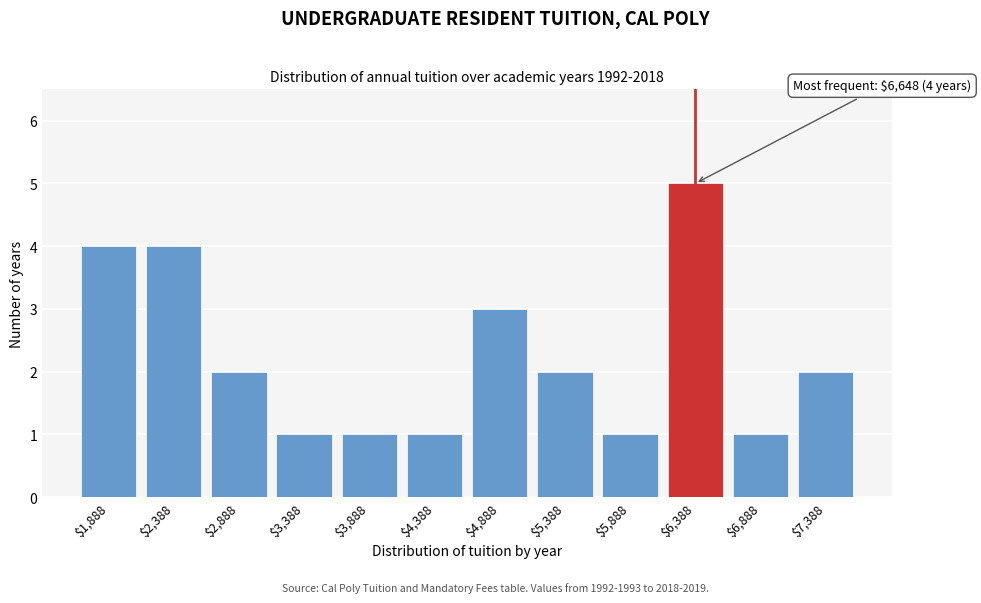

Reading left to right, transcribe all the data shown in this chart.

4	4	2	1	1	1	3	2	1	5	1	2